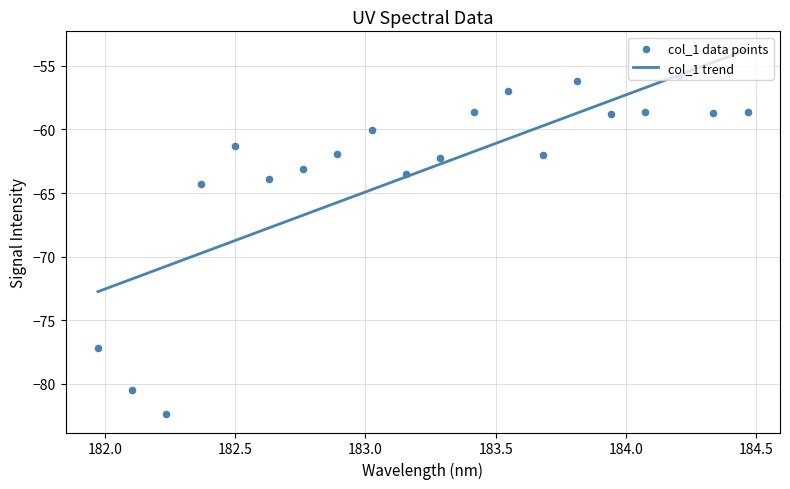

What is the change in value from 181.9732053322 to 182.2359681898?

-5.2